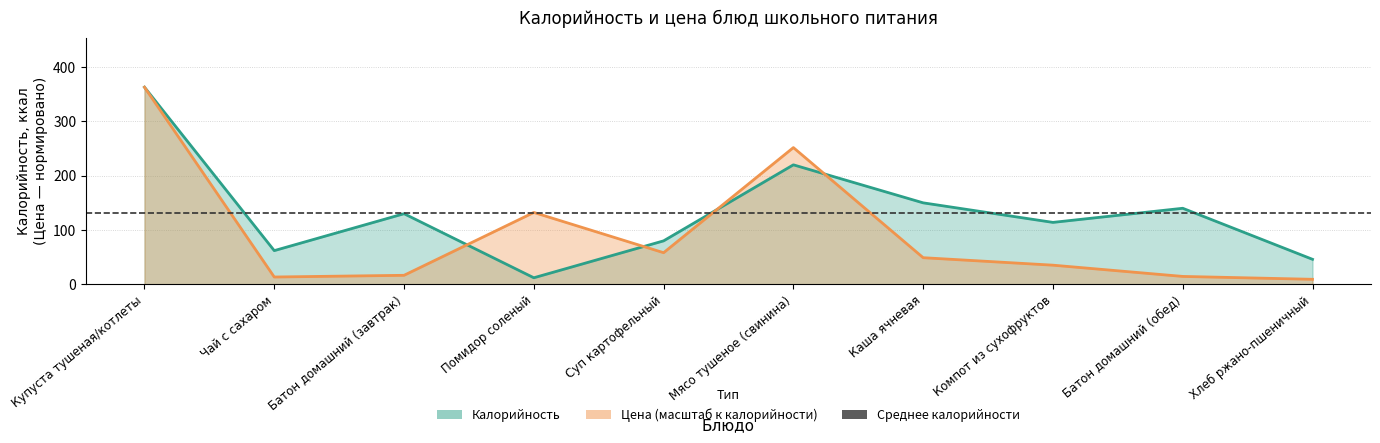

Between Хлеб ржано-пшеничный and Чай с сахаром, which is larger?

Чай с сахаром